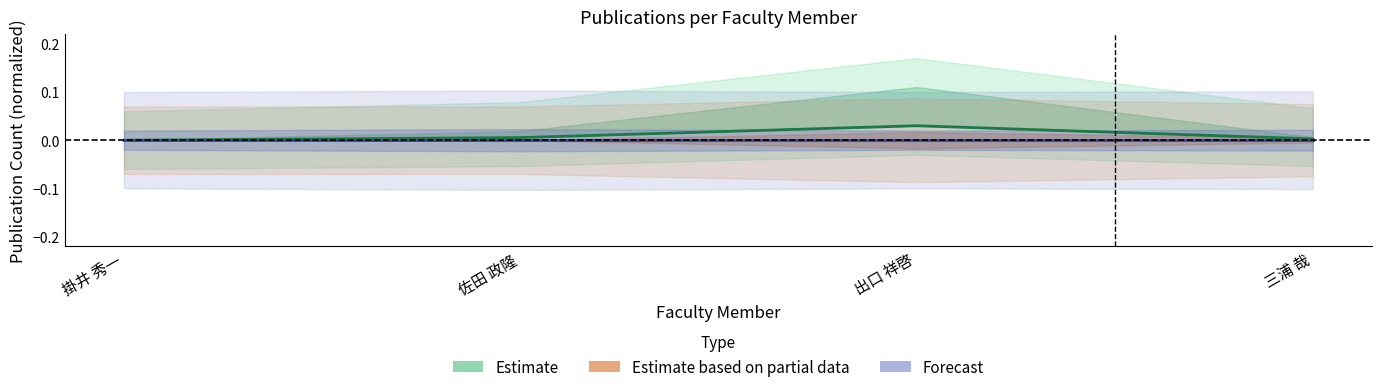

Rank the series by their maximum value, from lowest to highest.

Estimate based on partial data, Forecast, Estimate